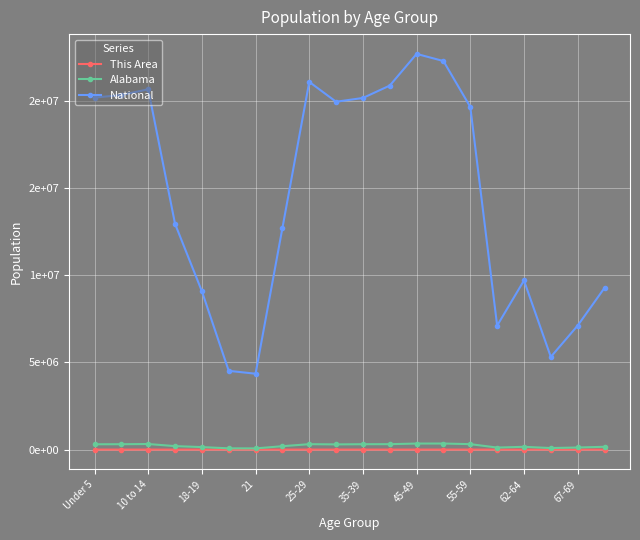

What is the difference between the maximum and minimum values in the Alabama series?

279012